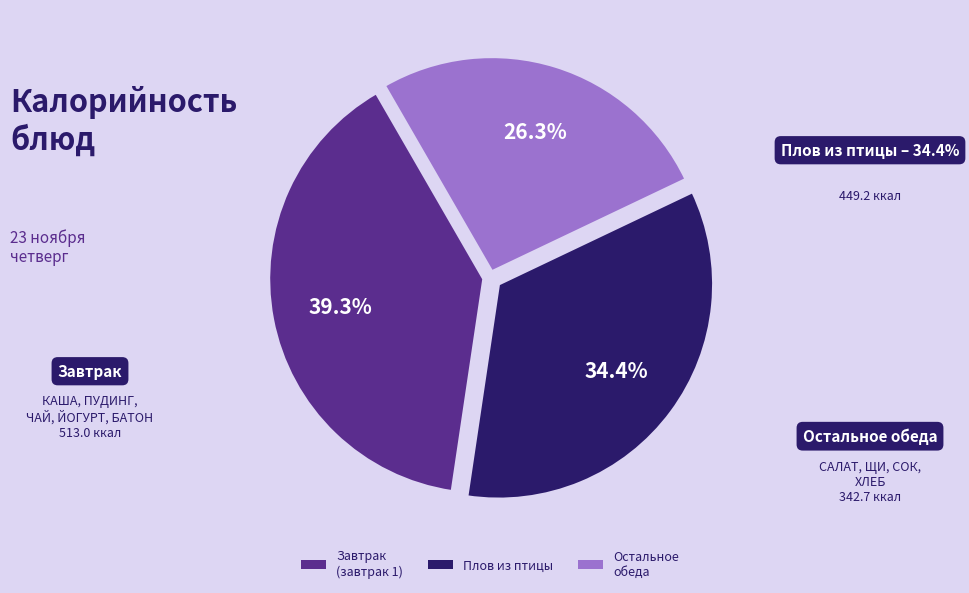

Is there any slice that represents more than half of the pie?

No